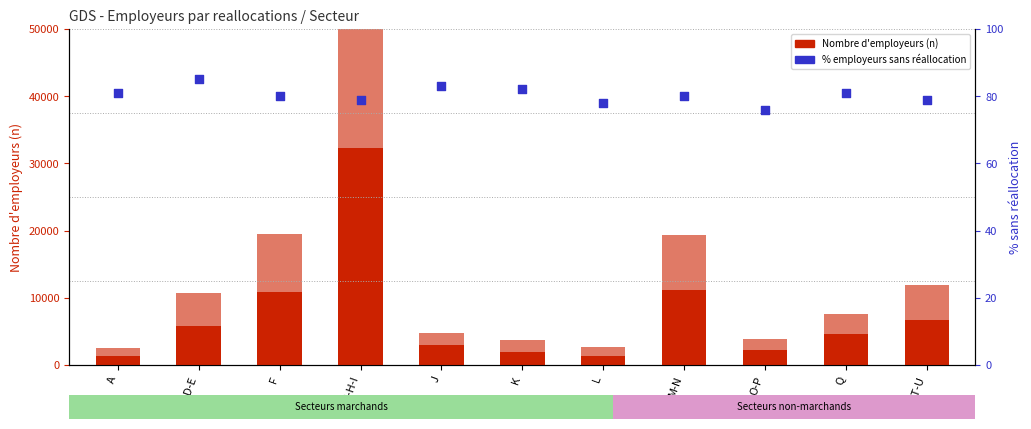

Which series contains the lowest Y value?

% sans réallocation